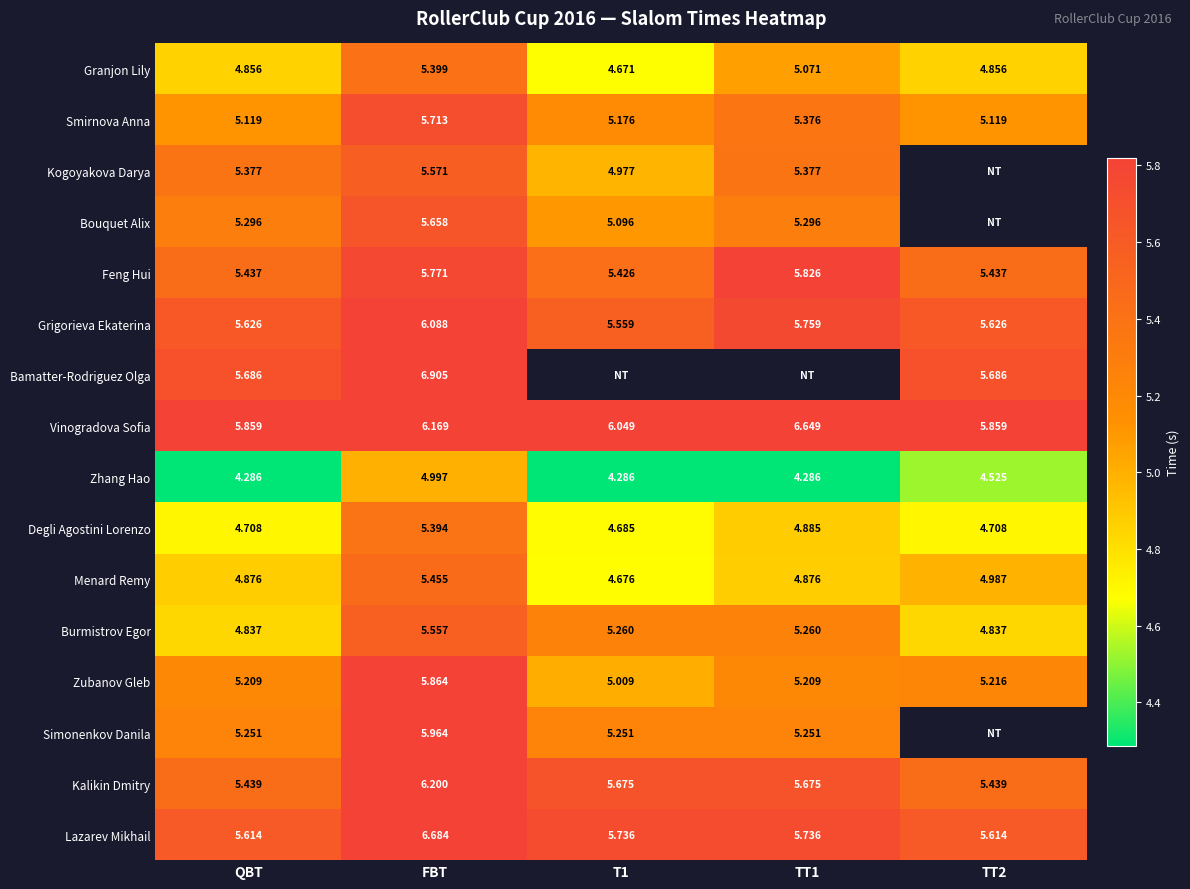

Is the value of Zhang Hao at TT2 greater than the value of Vinogradova Sofia at T1?

No